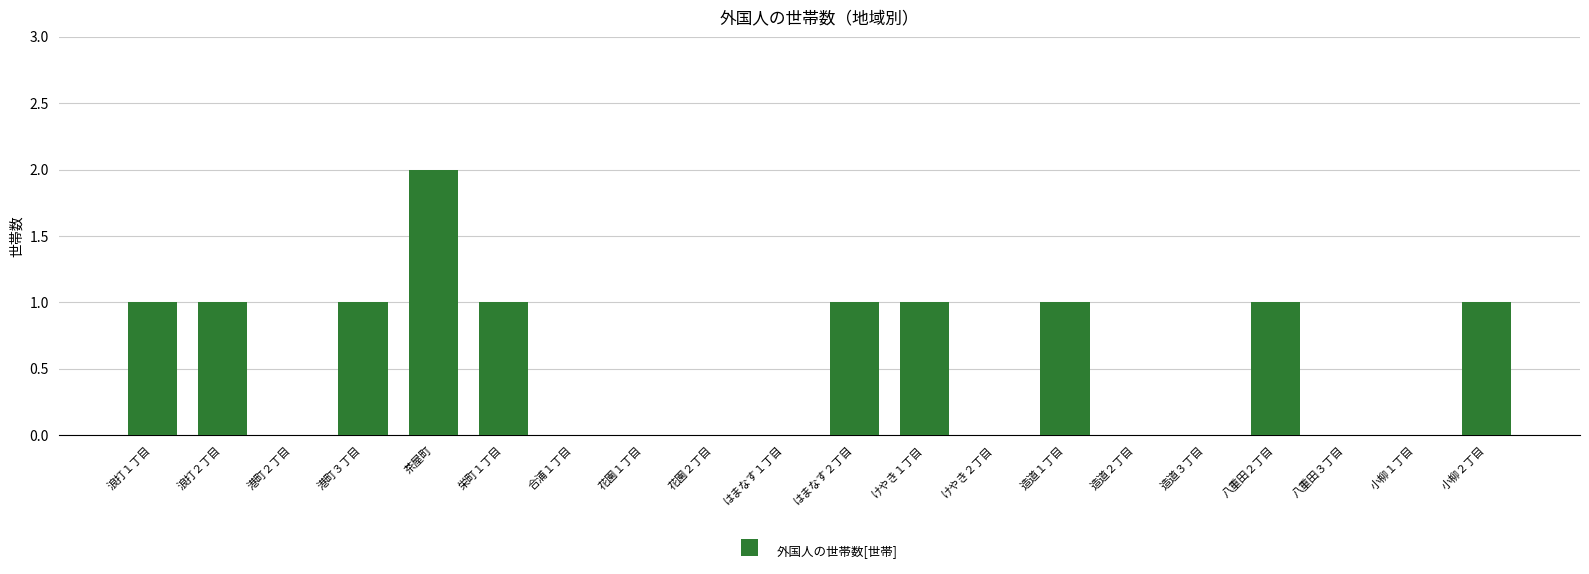

What is the change in value from 港町２丁目 to 栄町１丁目?

+1